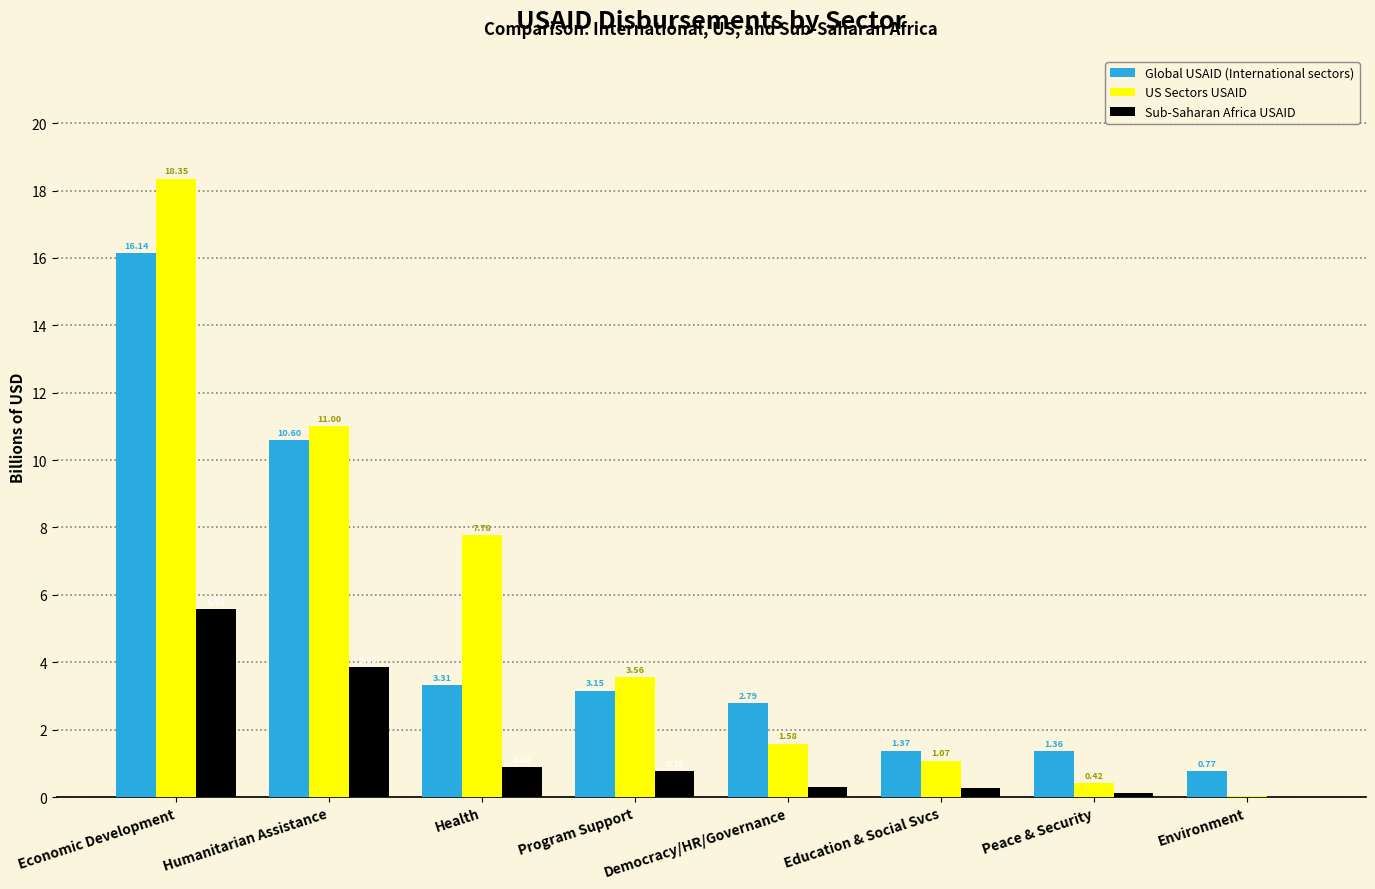

Which series has the largest total across all categories?

US Sectors USAID